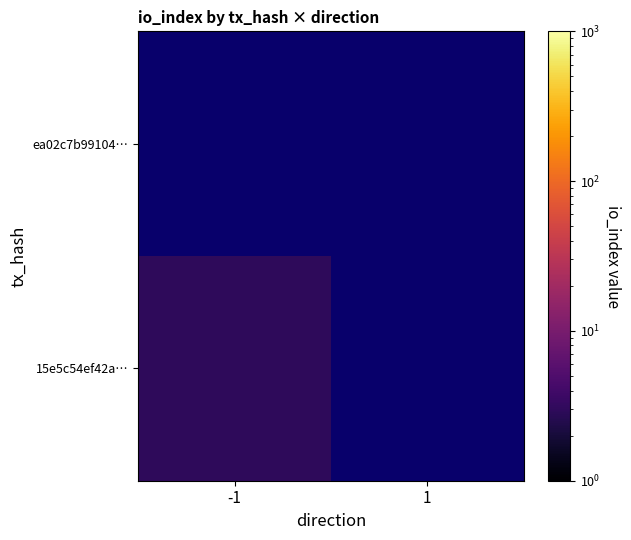

List the series in order of their peak value, lowest first.

ea02c7b99104…, 15e5c54ef42a…